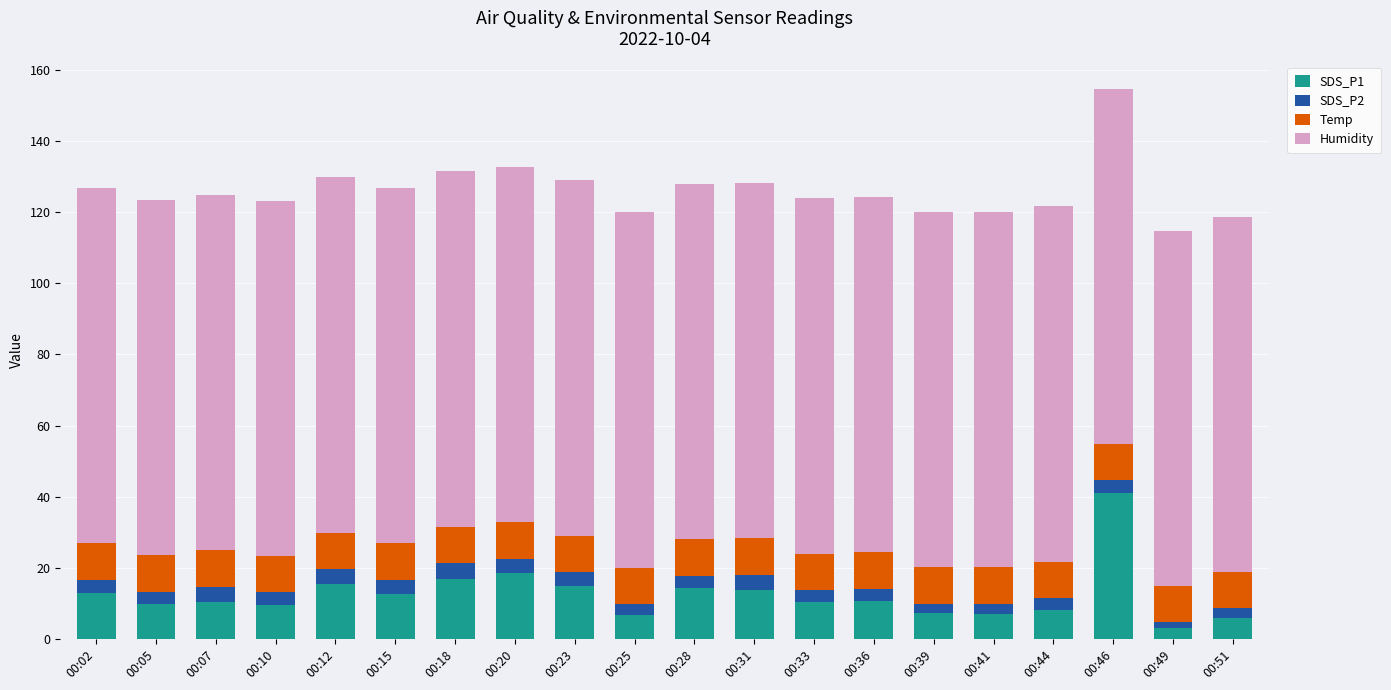

Which category has the highest value in the SDS_P1 series?

00:46